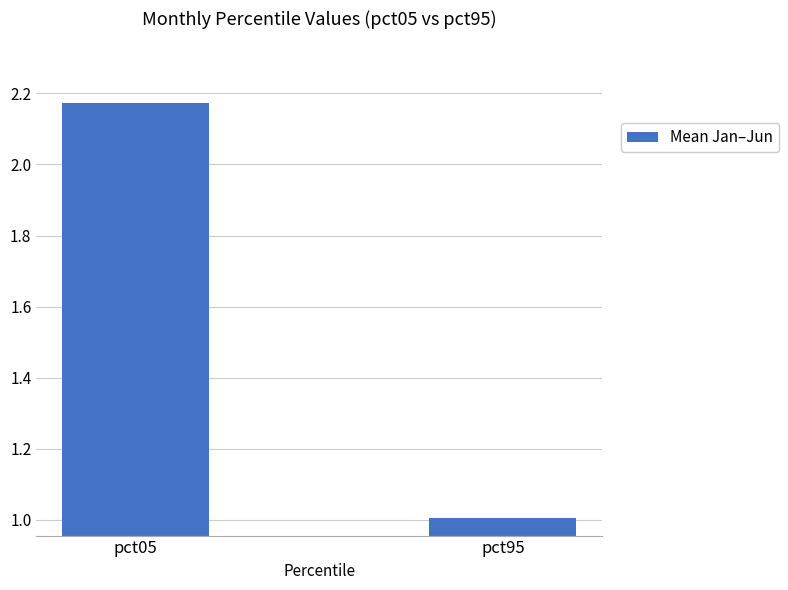

List the labels in order of value, smallest first.

pct95, pct05